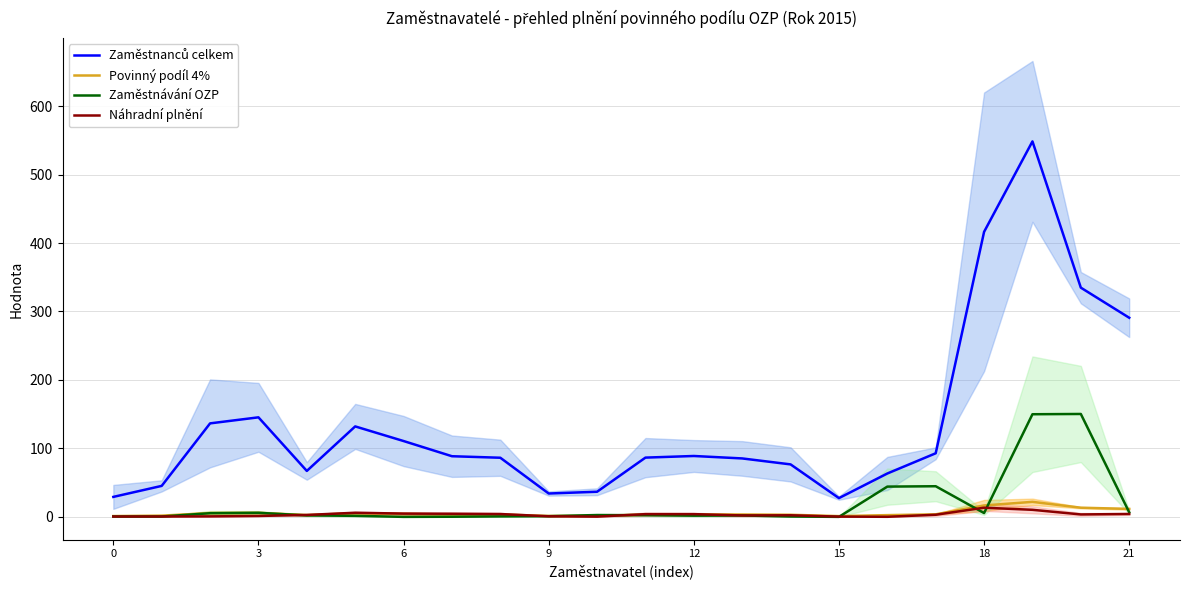

What is the sum of the Zaměstnávání OZP values at 21 and 9?

7.7